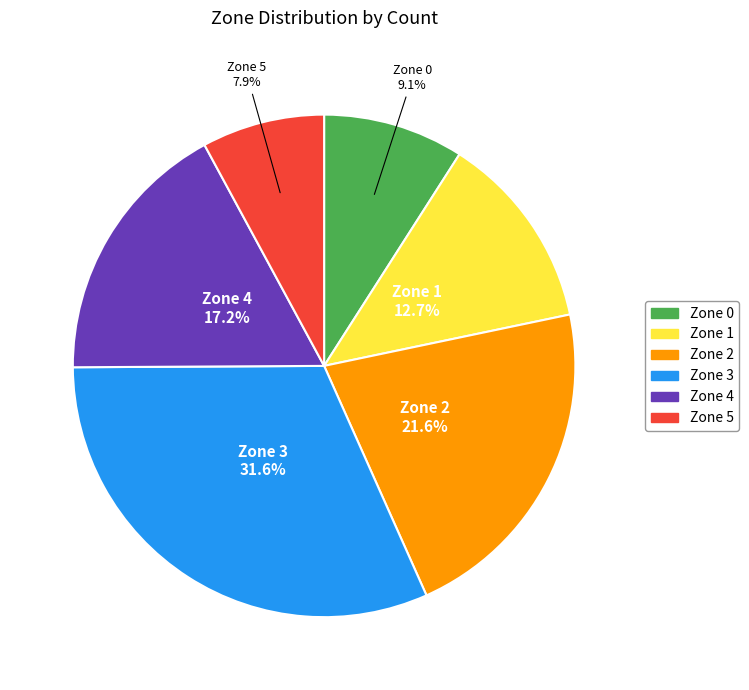

To the nearest percent, what is the average slice percentage?

17%